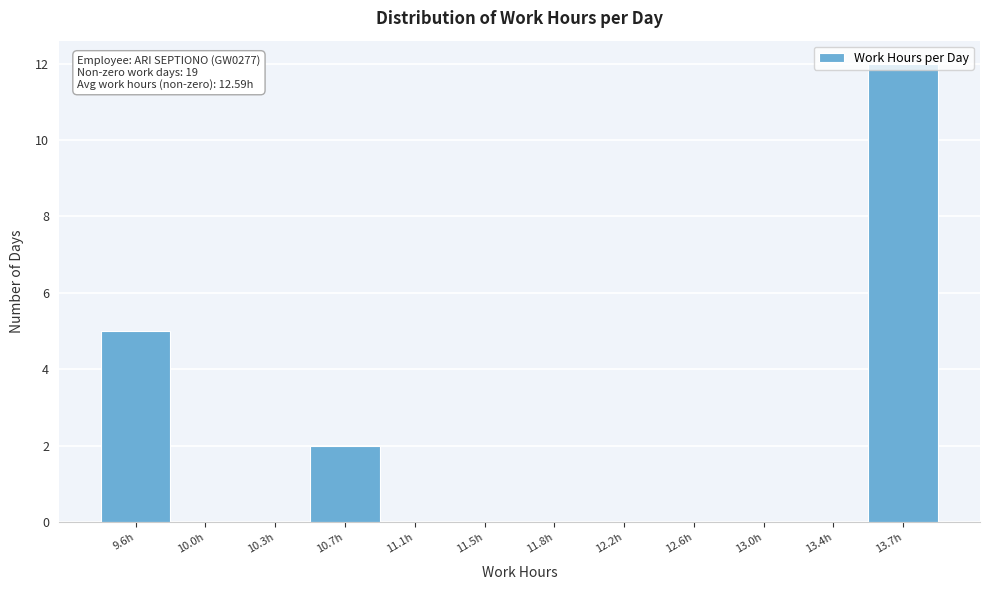

At which label is the value closest to 6?

9.6h